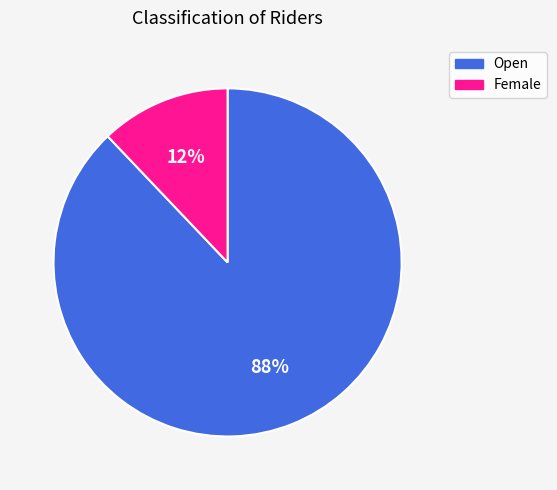

To the nearest percent, what is the difference between the largest and smallest slice percentages?

76%